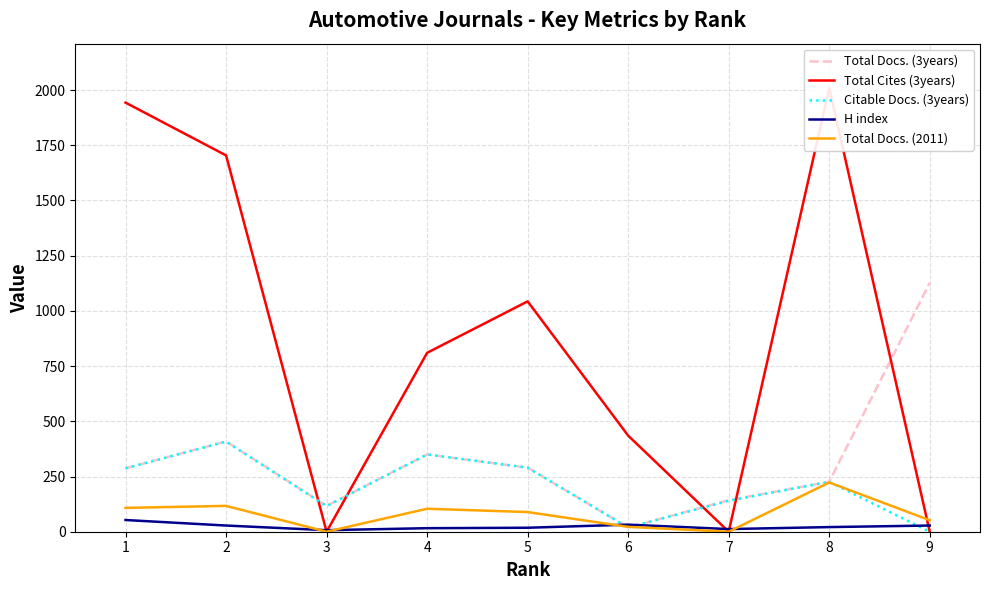

Which series has the largest total across all categories?

Total Cites (3years)